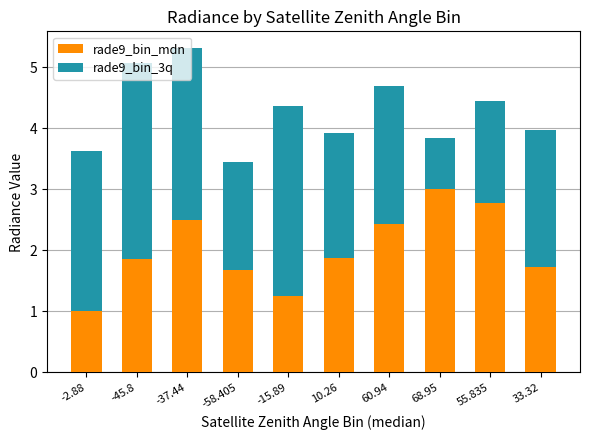

What is the sum of the rade9_bin_mdn values at -58.405 and 68.95?

4.7